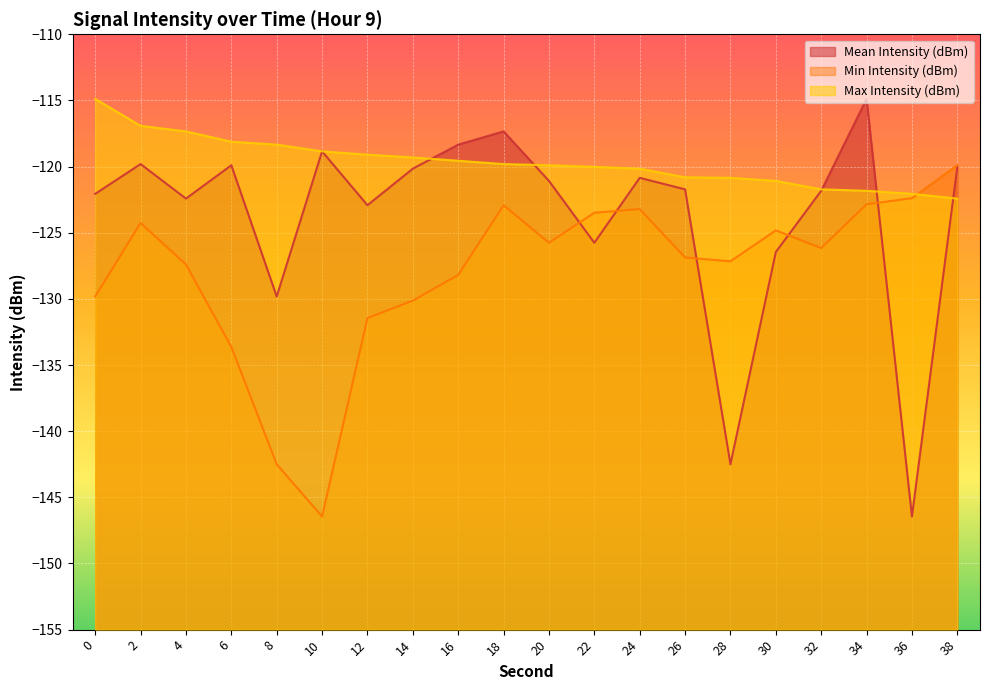

What is the value of the Min Intensity (dBm) point at the 19th from the left?

-122.4